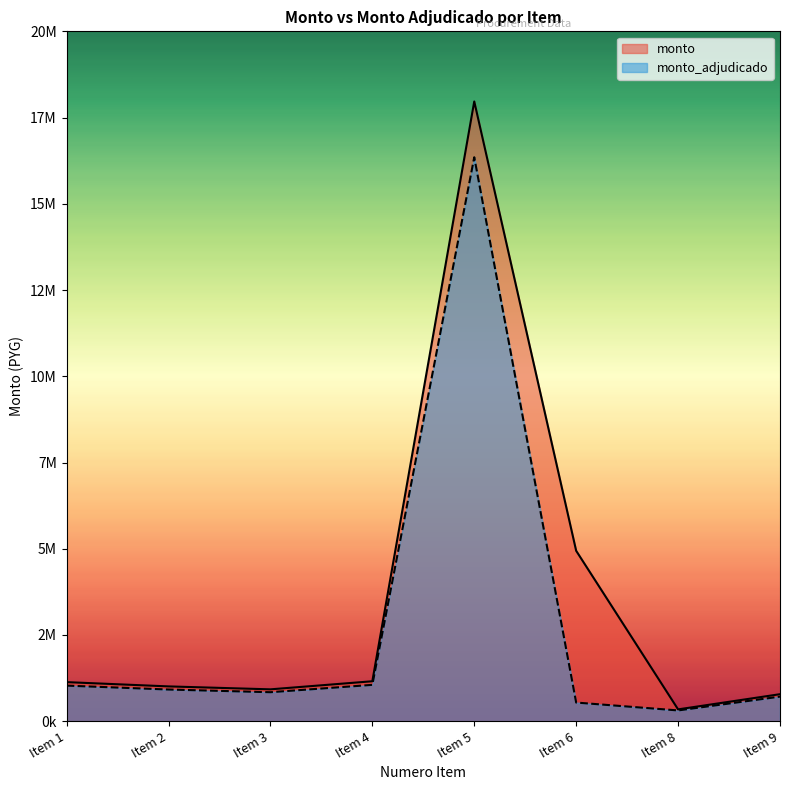

What is the minimum value for monto_adjudicado?

312350